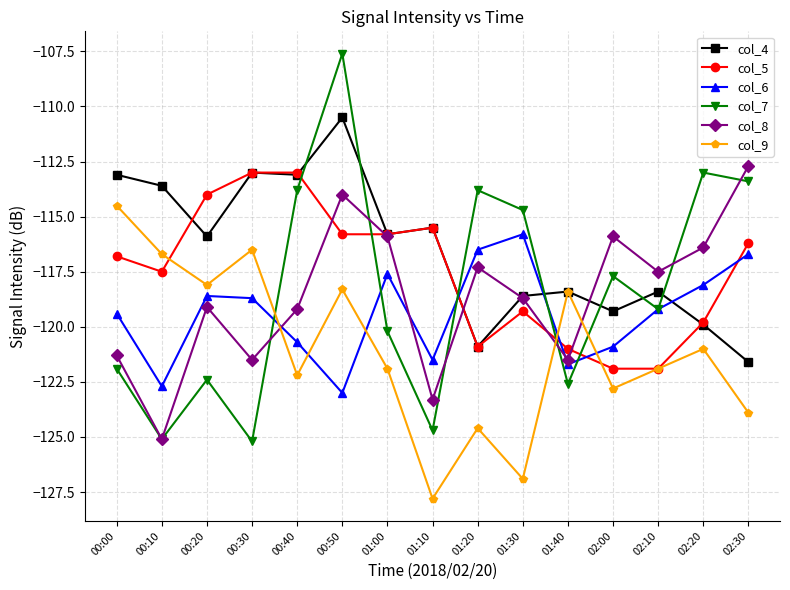

What is the difference between the maximum and second lowest values in the col_9 series?

12.4